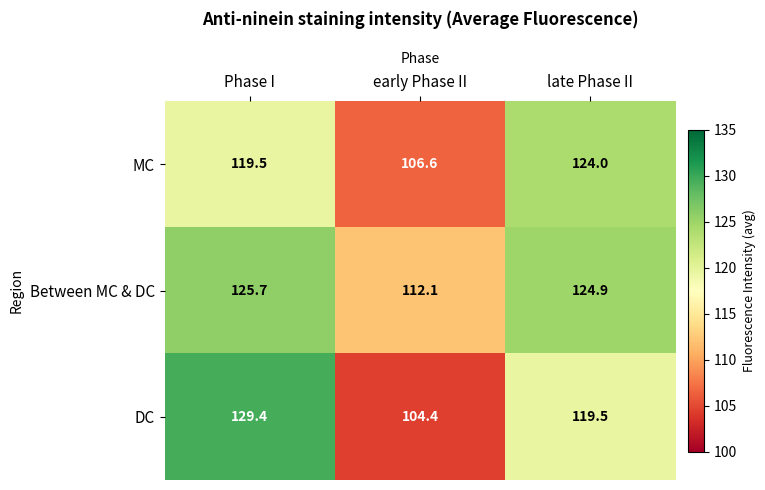

Which series changed the most between early Phase II and late Phase II?

MC